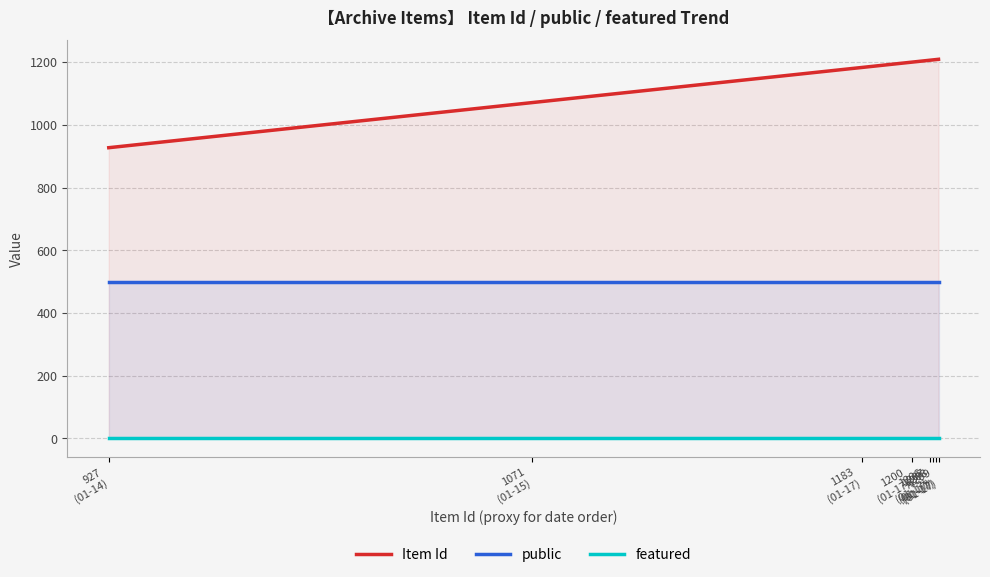

Reading left to right, list all the values displayed in this chart.

Item Id: 927
(01-14)=927	1071
(01-15)=1071	1183
(01-17)=1183	1200
(01-17)=1200	1206
(01-17)=1206	1207
(01-17)=1207	1208
(01-17)=1208	1209
(01-17)=1209
public: 927
(01-14)=500	1071
(01-15)=500	1183
(01-17)=500	1200
(01-17)=500	1206
(01-17)=500	1207
(01-17)=500	1208
(01-17)=500	1209
(01-17)=500
featured: 927
(01-14)=0	1071
(01-15)=0	1183
(01-17)=0	1200
(01-17)=0	1206
(01-17)=0	1207
(01-17)=0	1208
(01-17)=0	1209
(01-17)=0